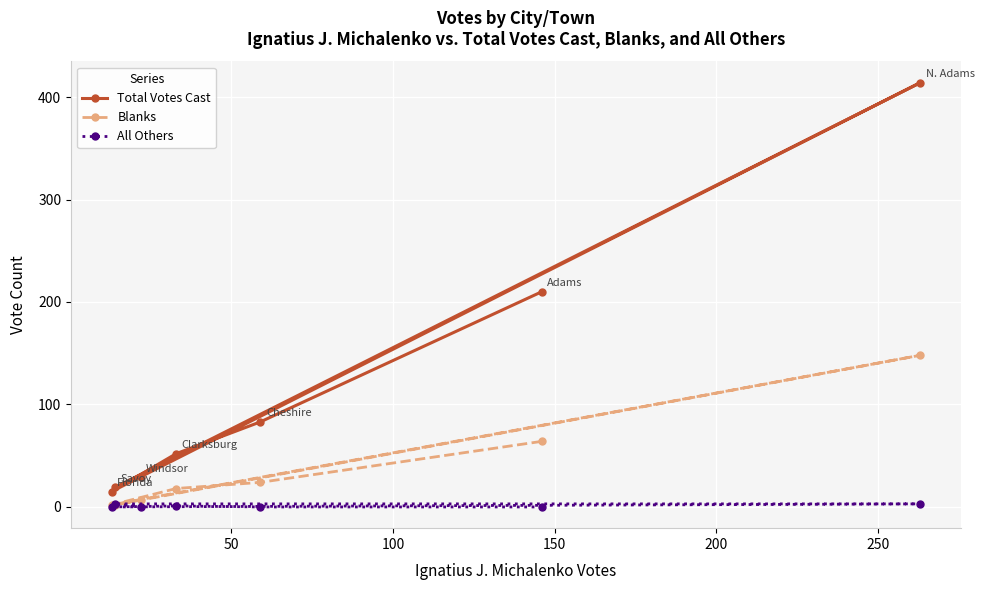

What are all the series names shown in the legend?

Total Votes Cast, Blanks, All Others